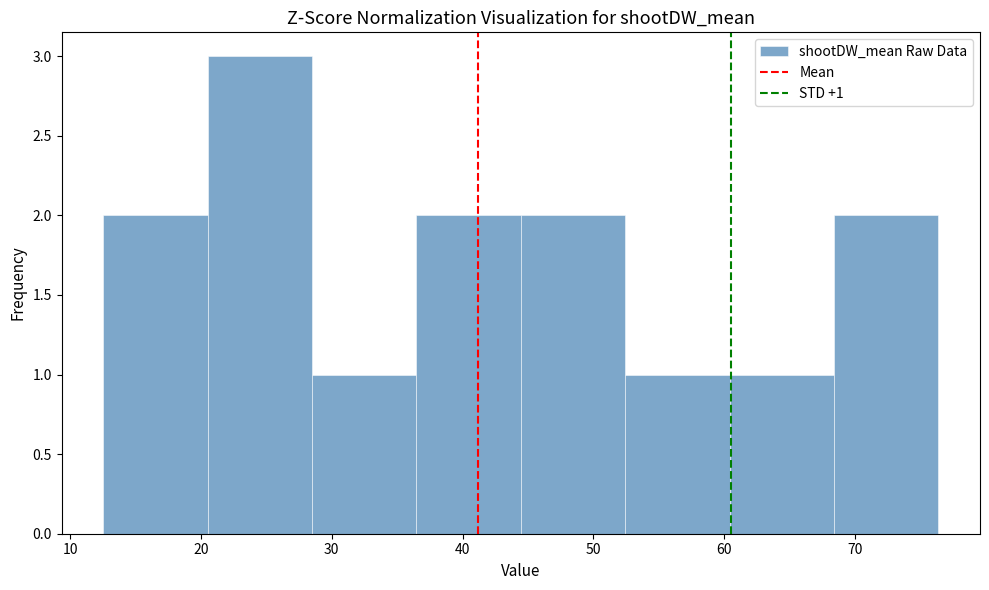

Which range on the x-axis has the tallest bar?

21 to 28